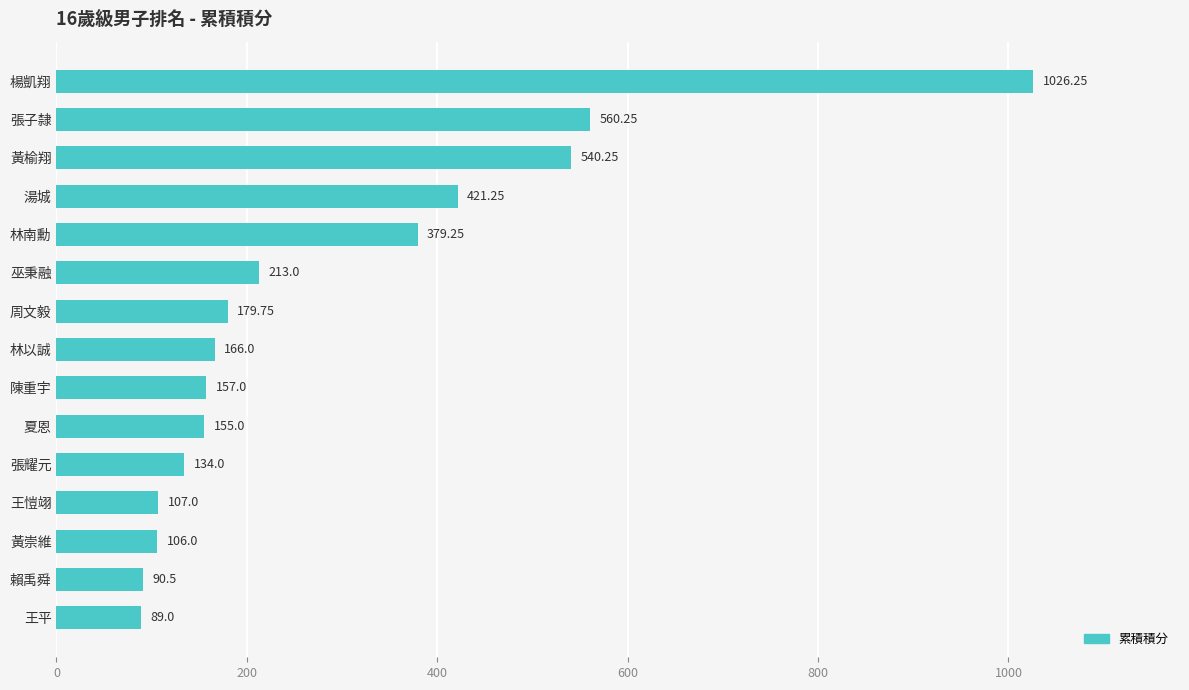

Between 林以誠 and 湯城, which is larger?

湯城